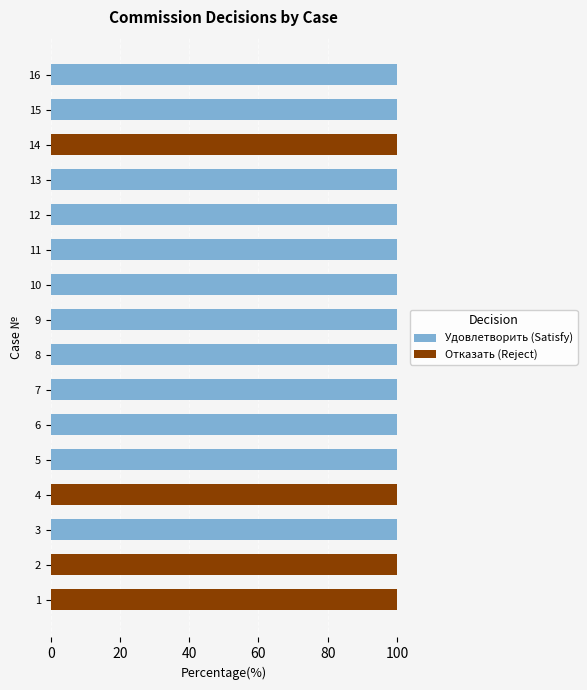

What is the sum of all Удовлетворить (Satisfy) values?

1200